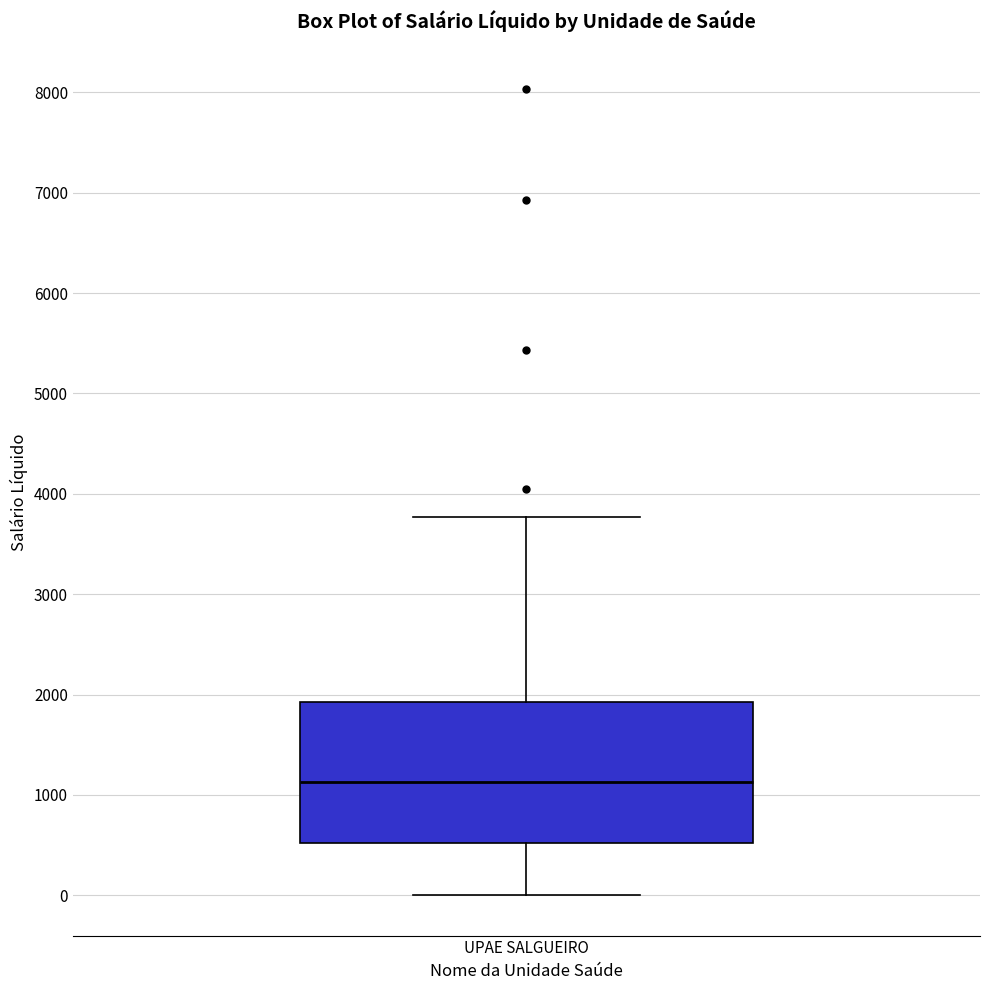

Read this box plot against the y-axis: the position of the median line, the range covered by the box, and the ends of both whiskers. The values are not printed on the chart, so give them approximately, as read against the axis.

median 1100, box 500 to 1900, whiskers 0 to 3800